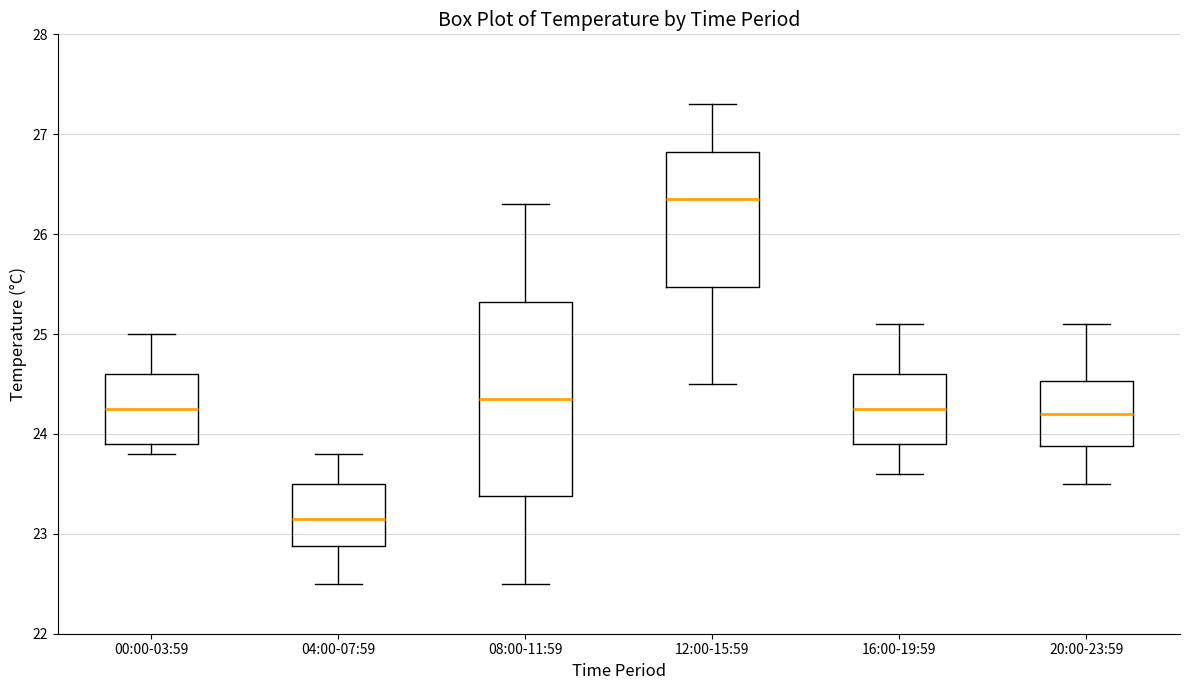

Which box is the tallest, from its lower edge to its upper edge?

08:00-11:59